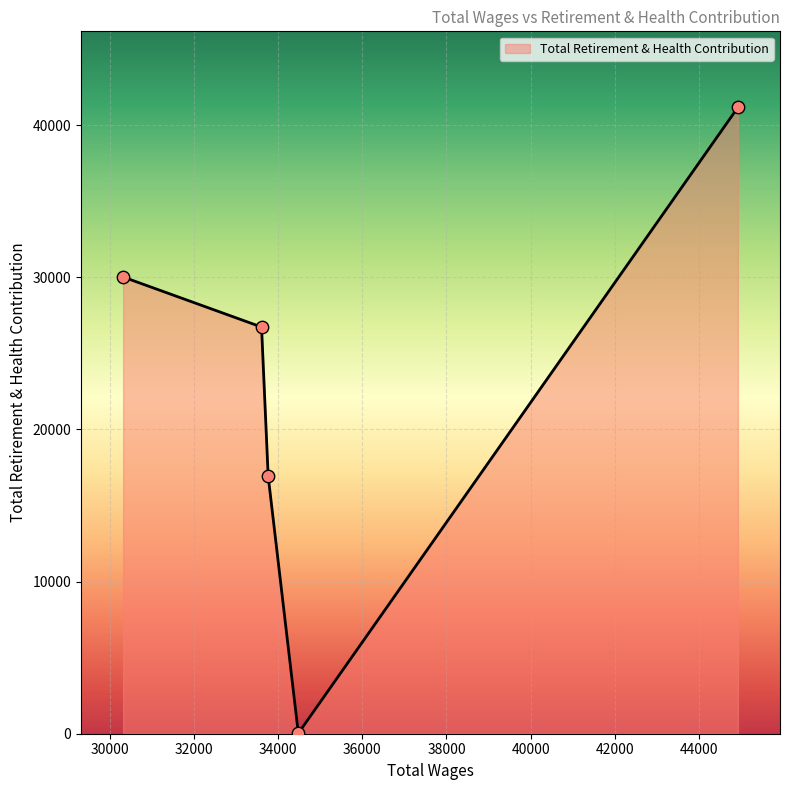

What is the greatest value displayed?

41175